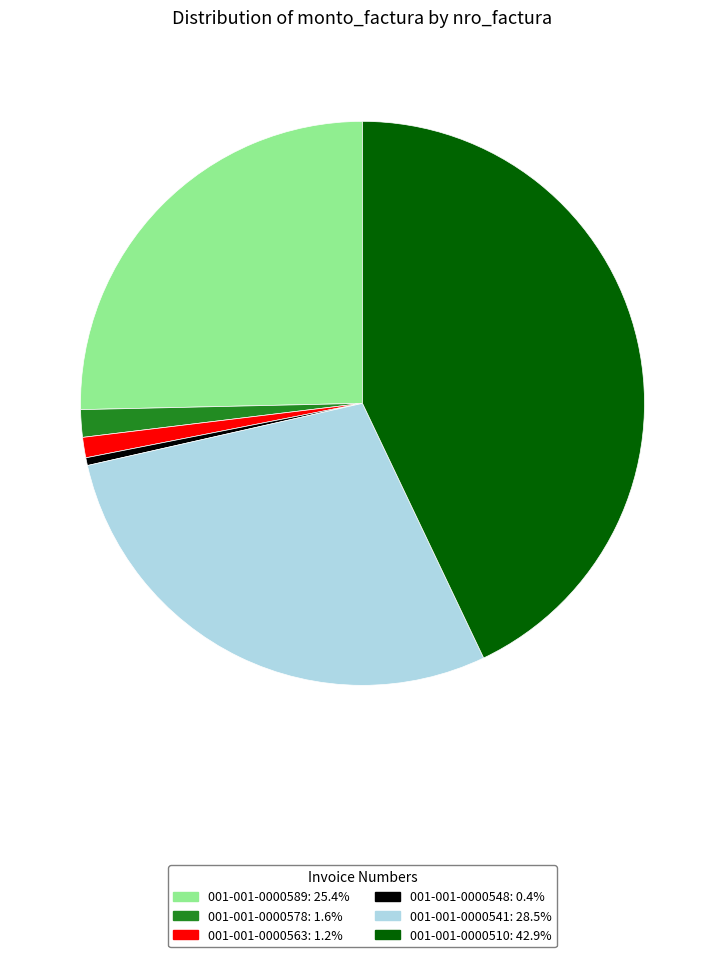

Which slice is the smallest?

001-001-0000548